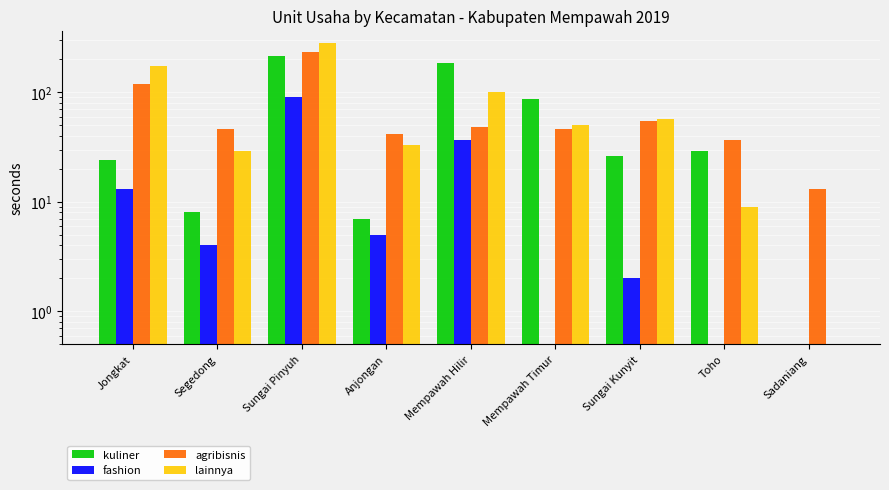

What is the total value across all series at Sungai Kunyit?

140